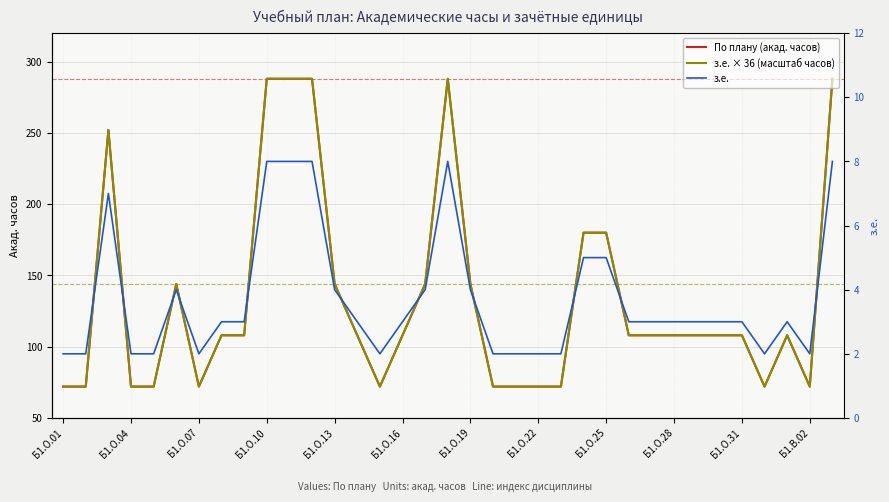

At how many categories does at least one series exceed 44?

35